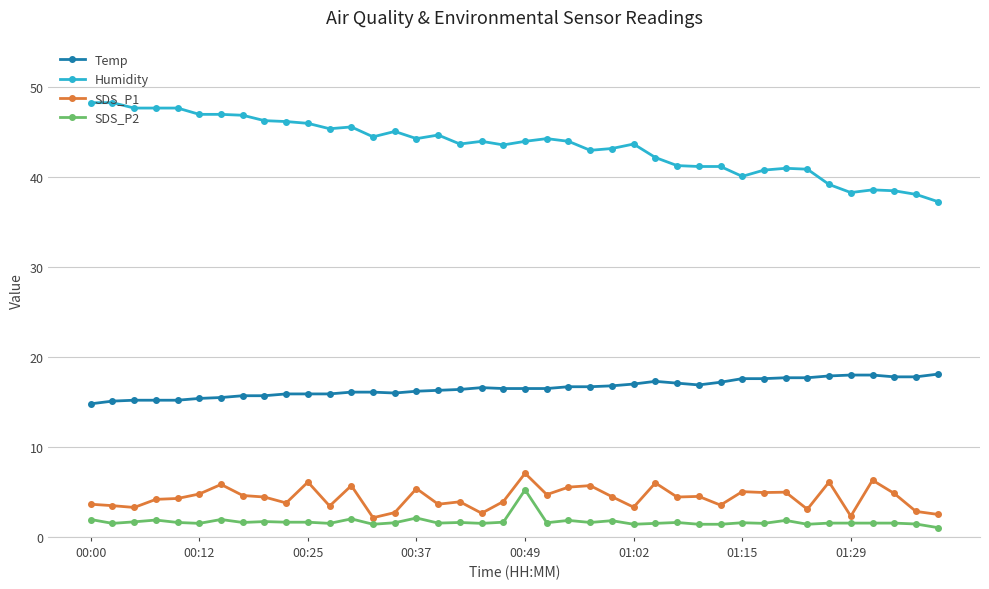

What is the value of the SDS_P2 point at the 17th from the left?

1.5